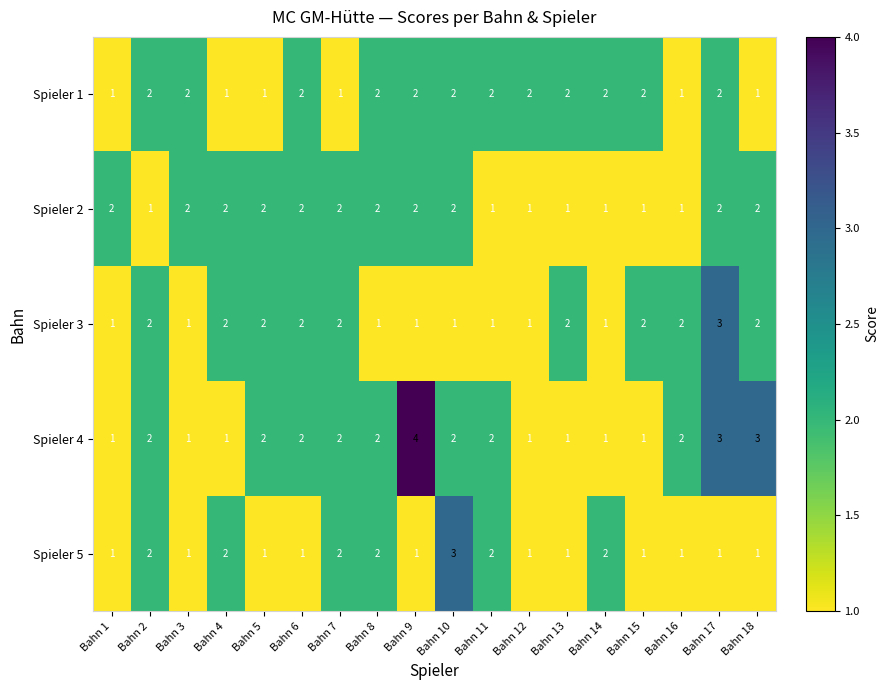

How many series are shown in this chart?

5